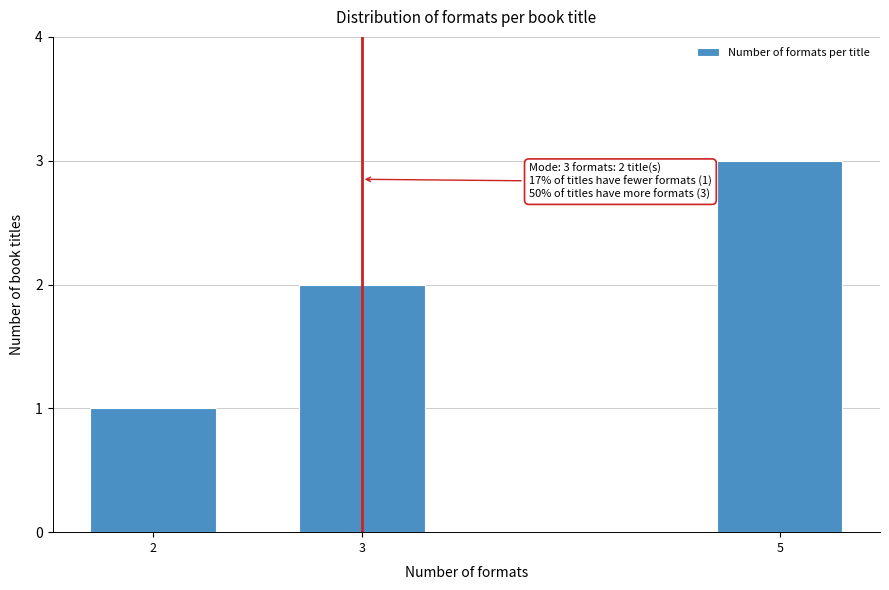

Is it true that the value at 3 is 3?

False